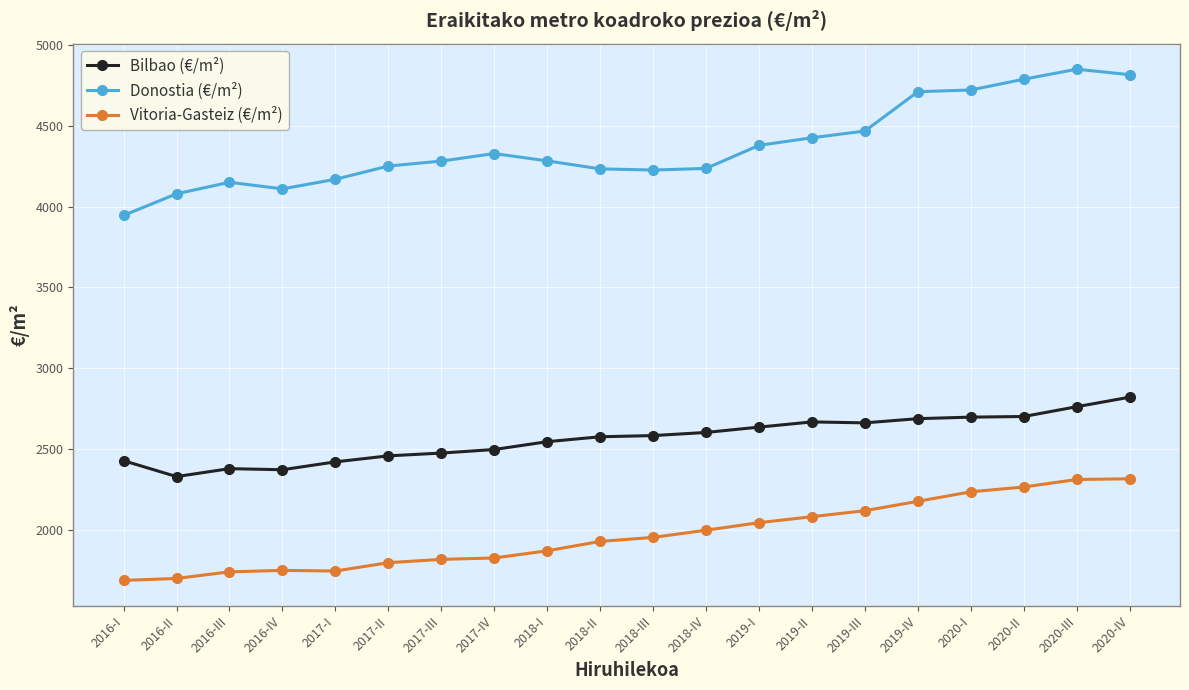

Rank the series by their average value, from highest to lowest.

Donostia (€/m²), Bilbao (€/m²), Vitoria-Gasteiz (€/m²)